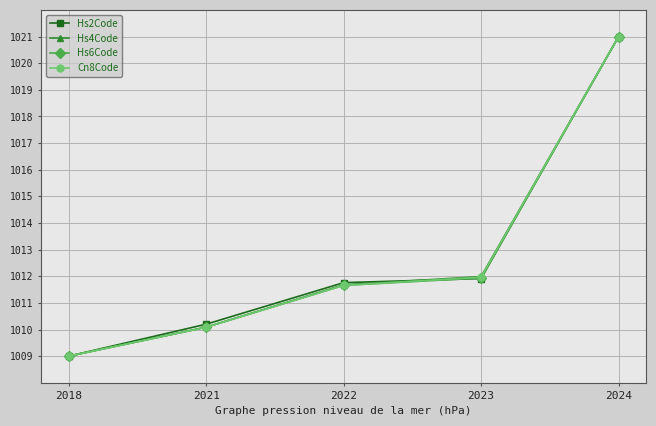

What is the total value across all series at 2018?

4036.0